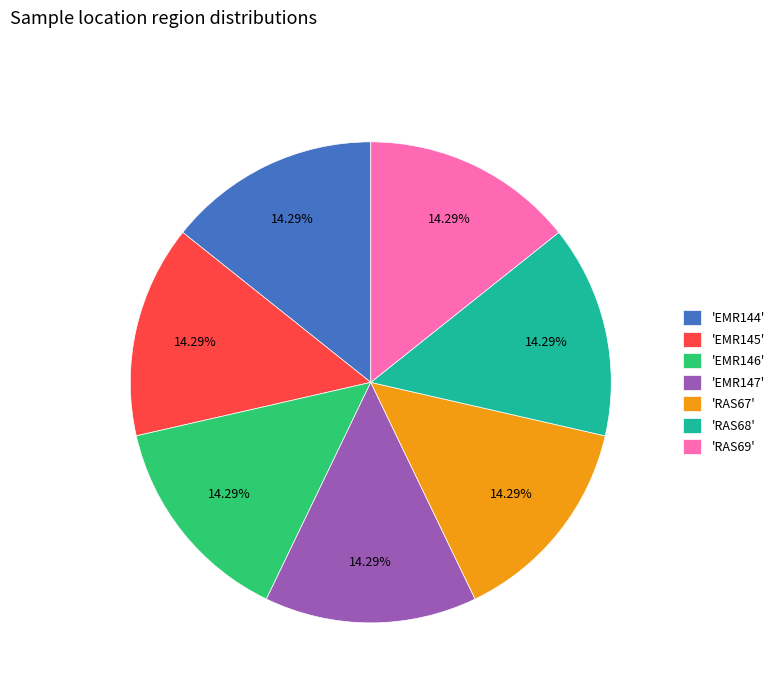

Does 'RAS68' represent more than half of the total?

No